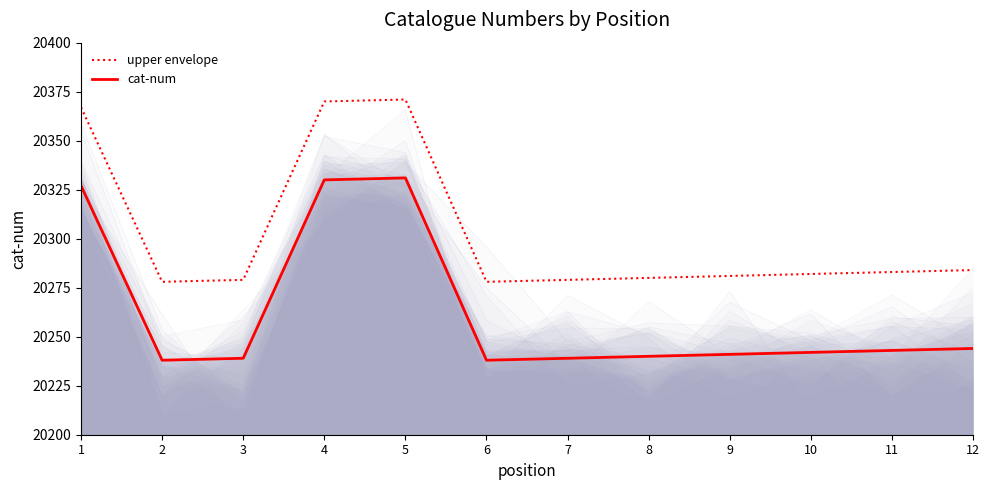

Reading left to right, extract all data points from this chart.

upper envelope: 20367	20278	20279	20370	20371	20278	20279	20280	20281	20282	20283	20284
cat-num: 20327	20238	20239	20330	20331	20238	20239	20240	20241	20242	20243	20244